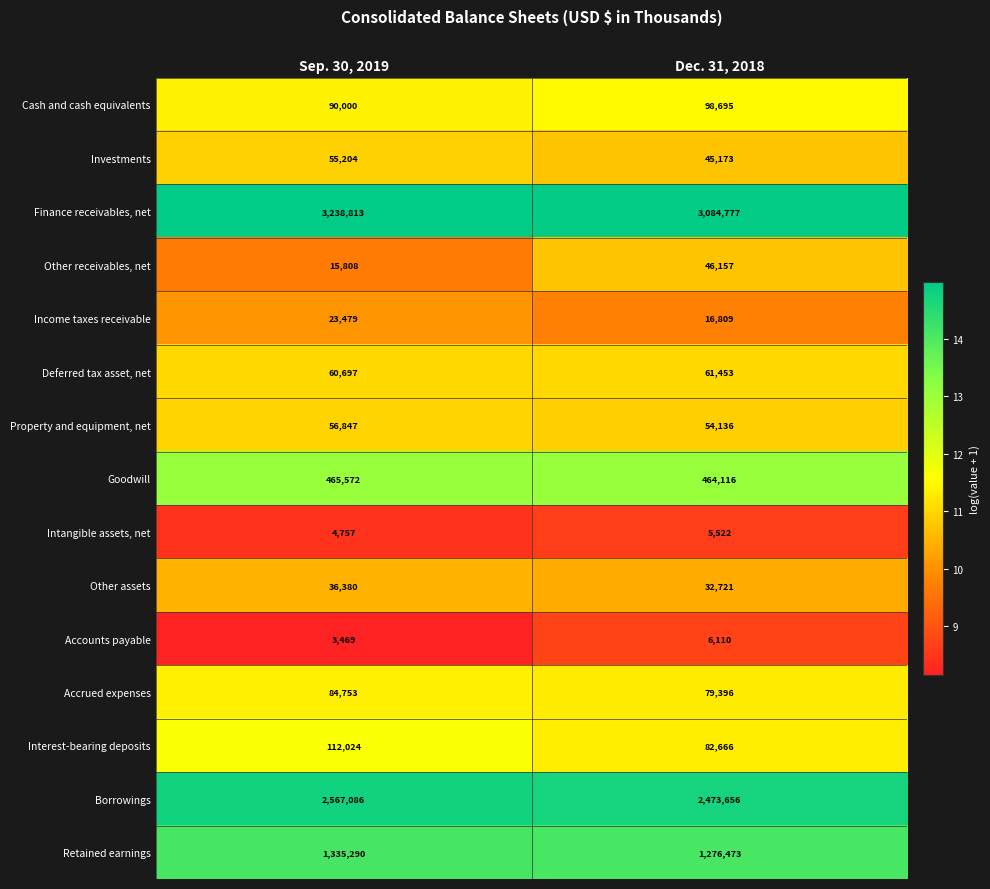

What is the difference between the highest and lowest values at Dec. 31, 2018?

3079255